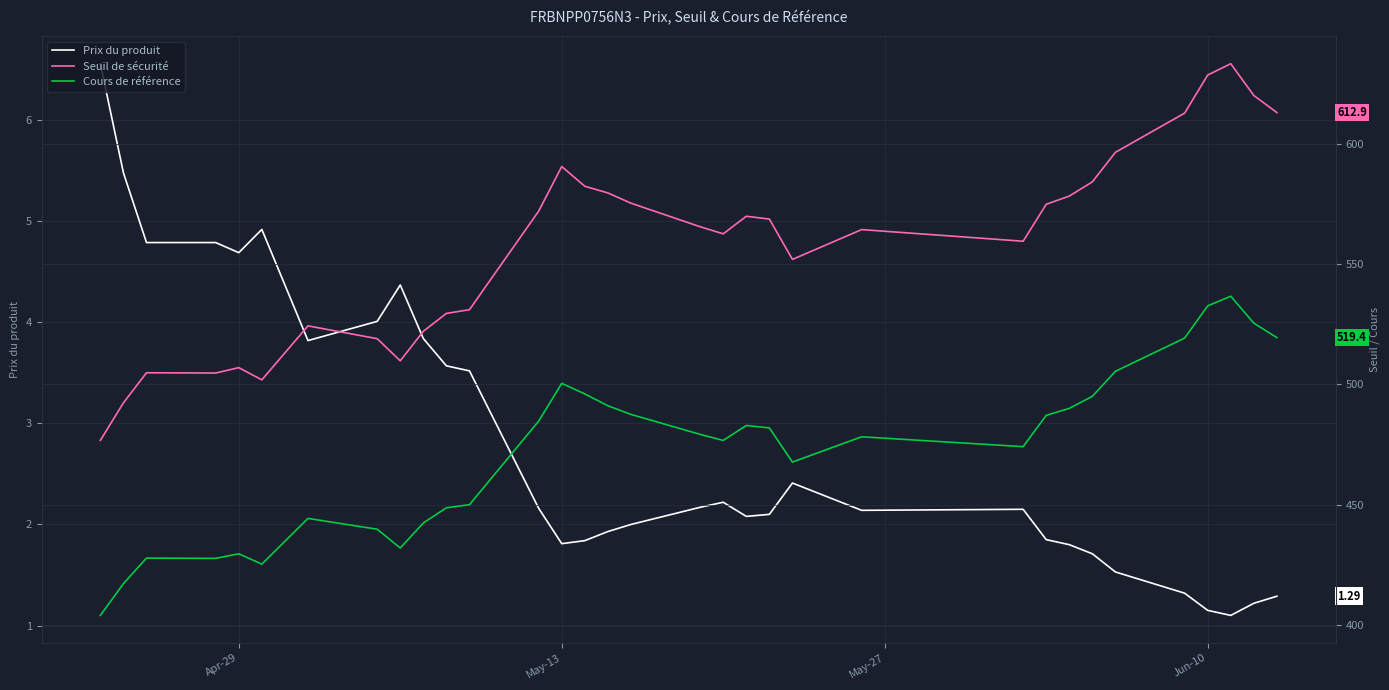

The Prix du produit series shows 4.7 at Apr-29. True or false?

True